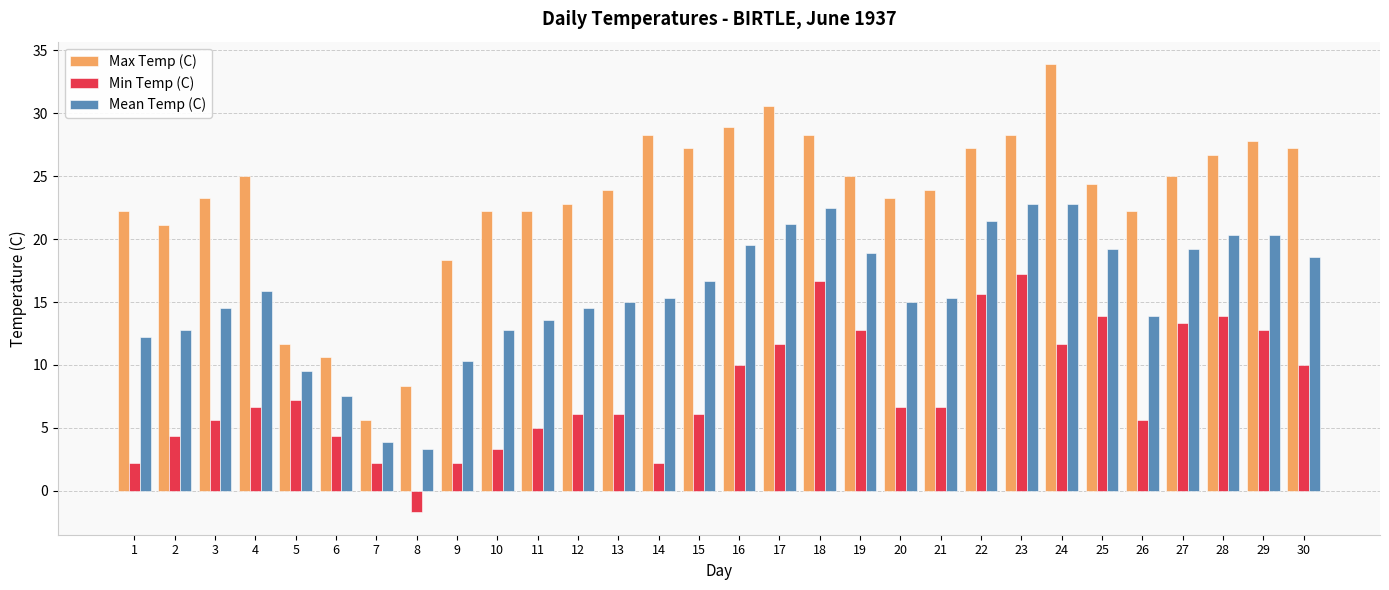

Which series has the widest spread of values?

Max Temp (C)